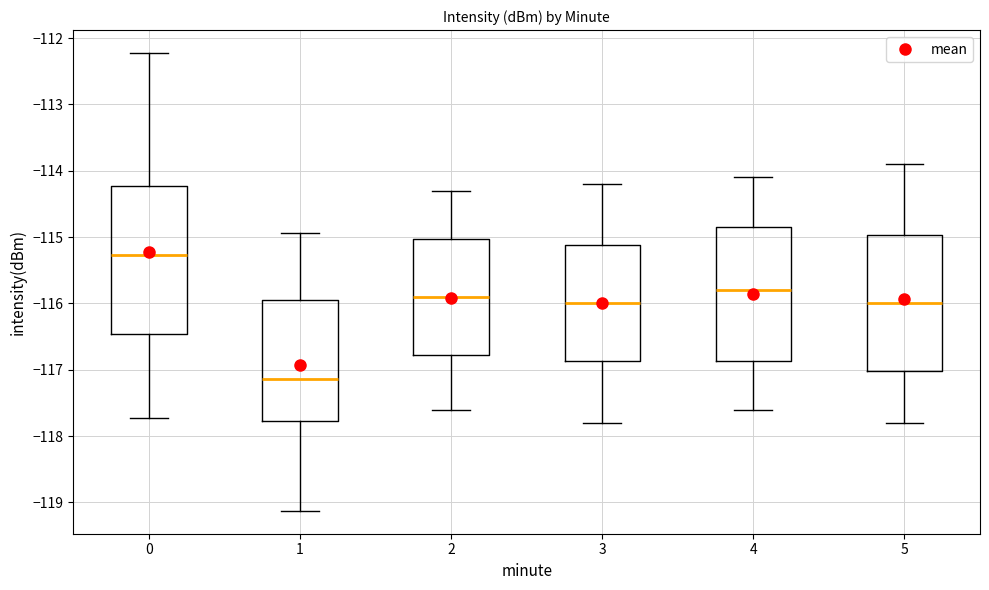

Which box's median line is the lowest?

1